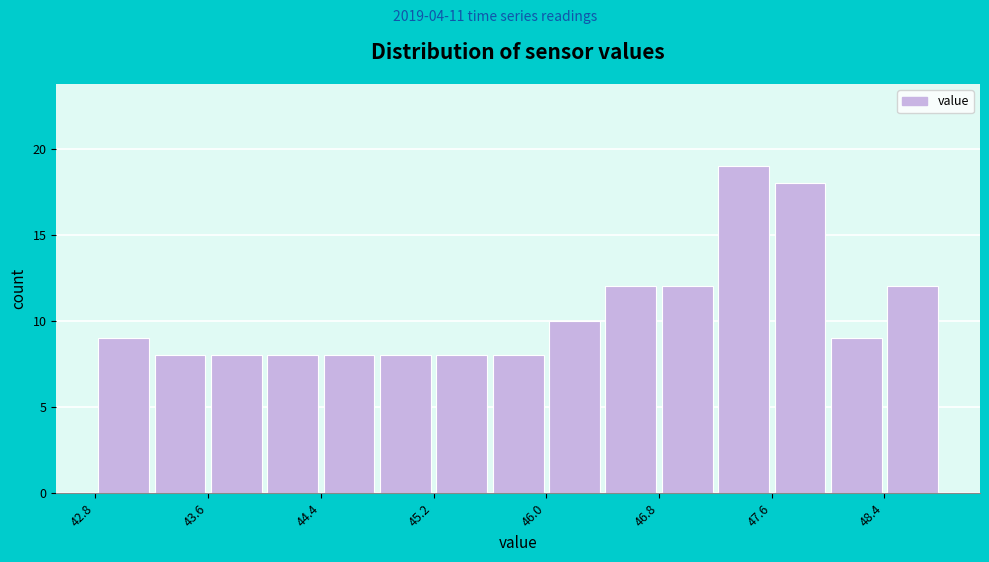

Reading left to right, list every bar in this chart as the range it spans on the x-axis followed by its height. Neither the bar edges nor the heights are printed on the chart, so give them approximately, as read against the axes.

42.8 to 43.2: 9
43.2 to 43.6: 8
43.6 to 44.0: 8
44.0 to 44.4: 8
44.4 to 44.8: 8
44.8 to 45.2: 8
45.2 to 45.6: 8
45.6 to 46.0: 8
46.0 to 46.4: 10
46.4 to 46.8: 12
46.8 to 47.2: 12
47.2 to 47.6: 19
47.6 to 48.0: 18
48.0 to 48.4: 9
48.4 to 48.9: 12